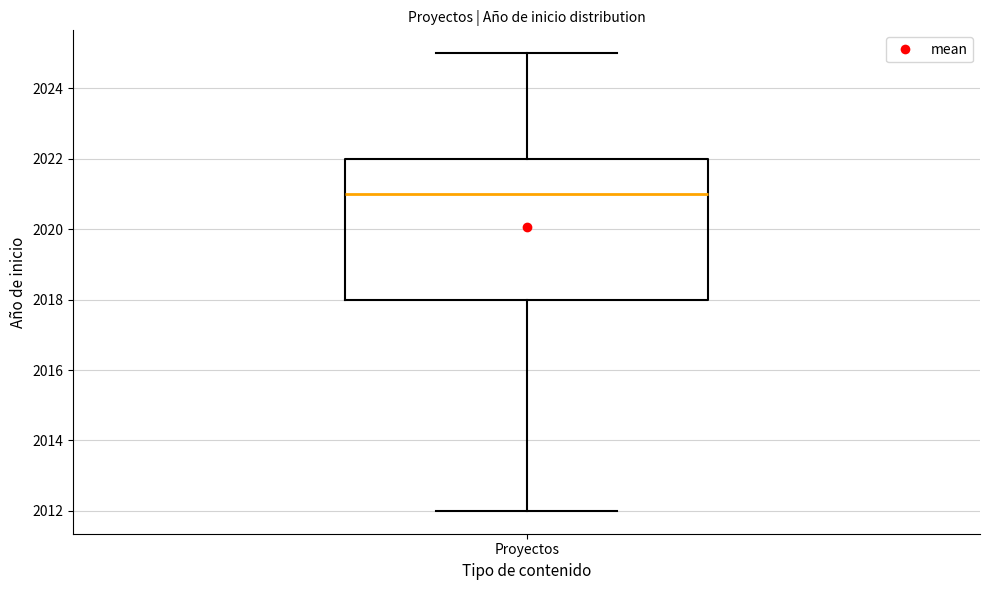

Where does the lower whisker of the box for Proyectos end on the y-axis? The values are not printed on the chart, so give them approximately, as read against the axis.

2012